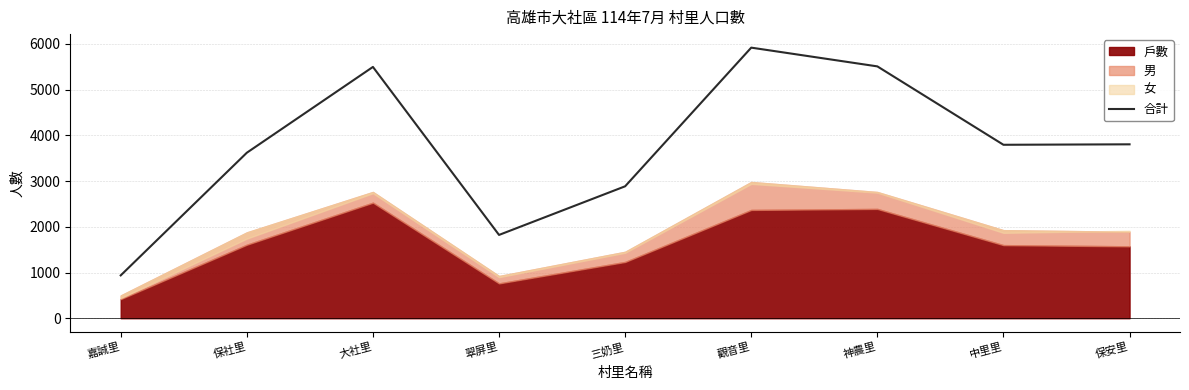

The chart shows a value of 2602 at 保安里. True or false?

False